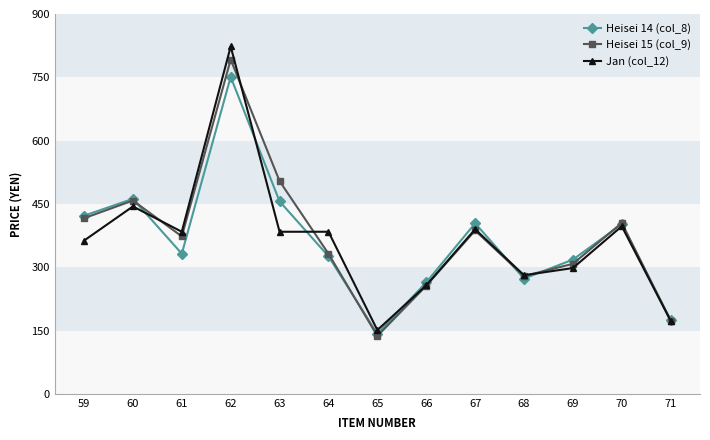

Which series has the largest range (max minus min)?

Jan (col_12)